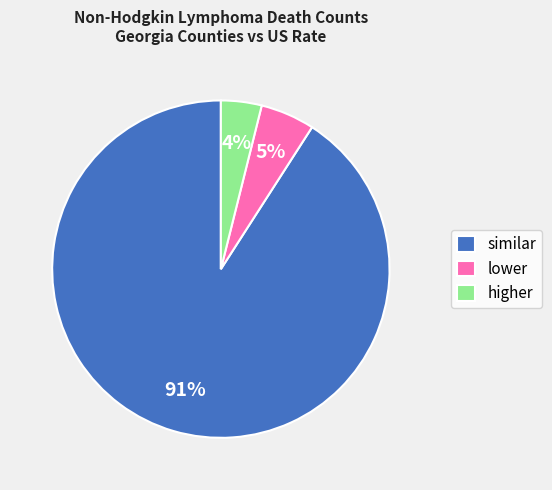

Count the number of slices in the pie.

3